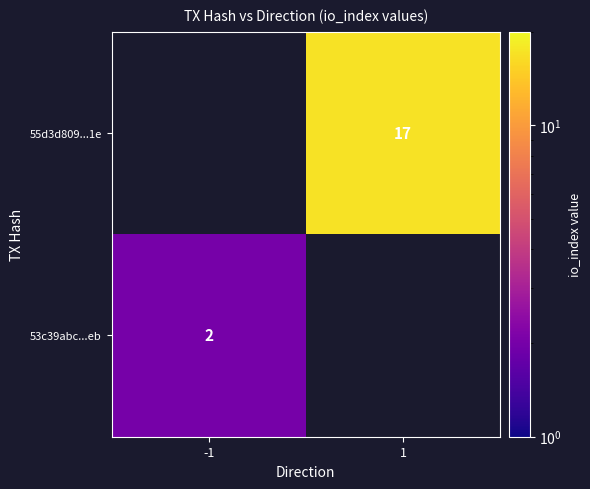

Is the value of 55d3d809...1e at 1 greater than the value of 53c39abc...eb at -1?

Yes